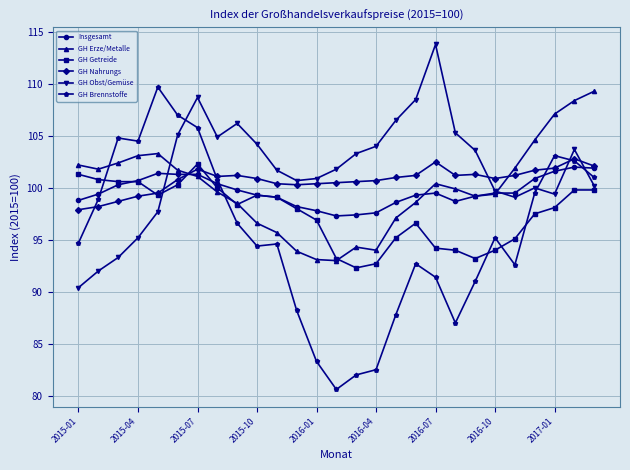

Which series has the largest range (max minus min)?

GH Brennstoffe